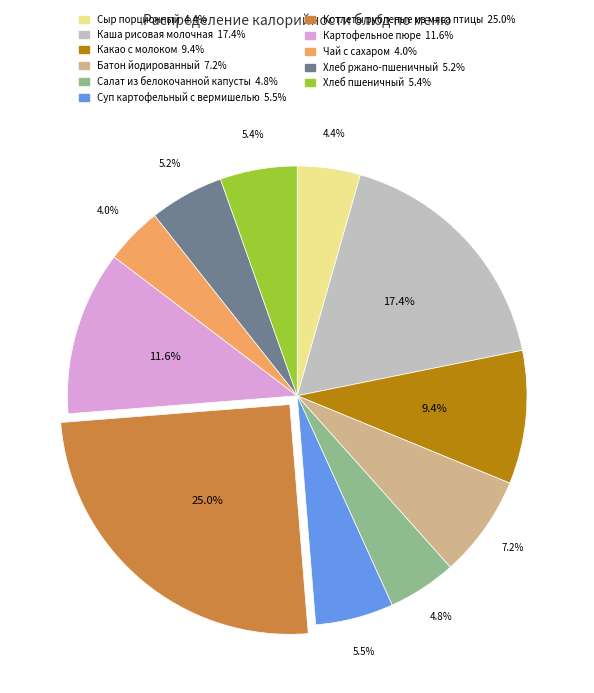

Is there any slice that represents more than half of the pie?

No